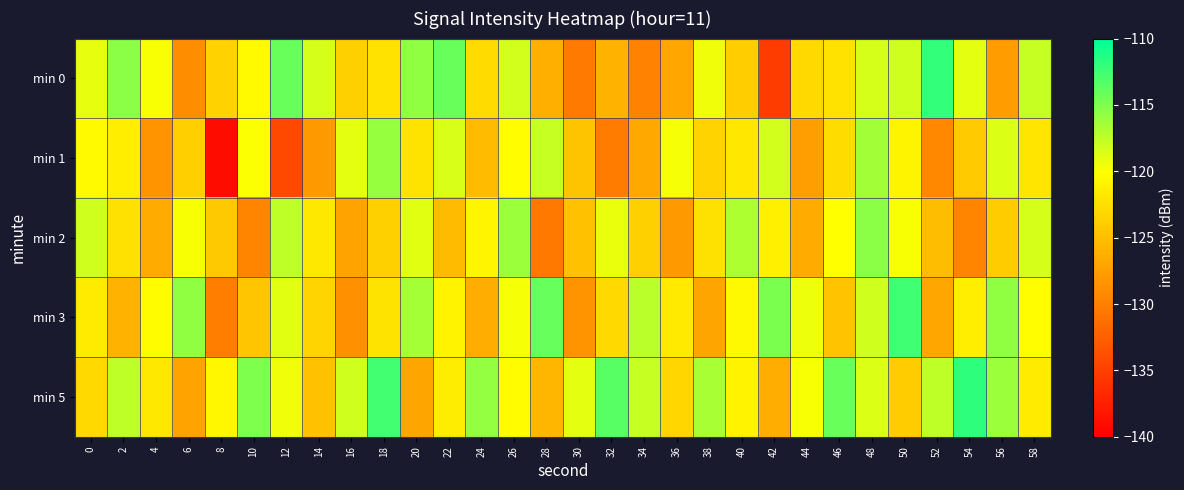

What is the greatest value displayed?

-111.8